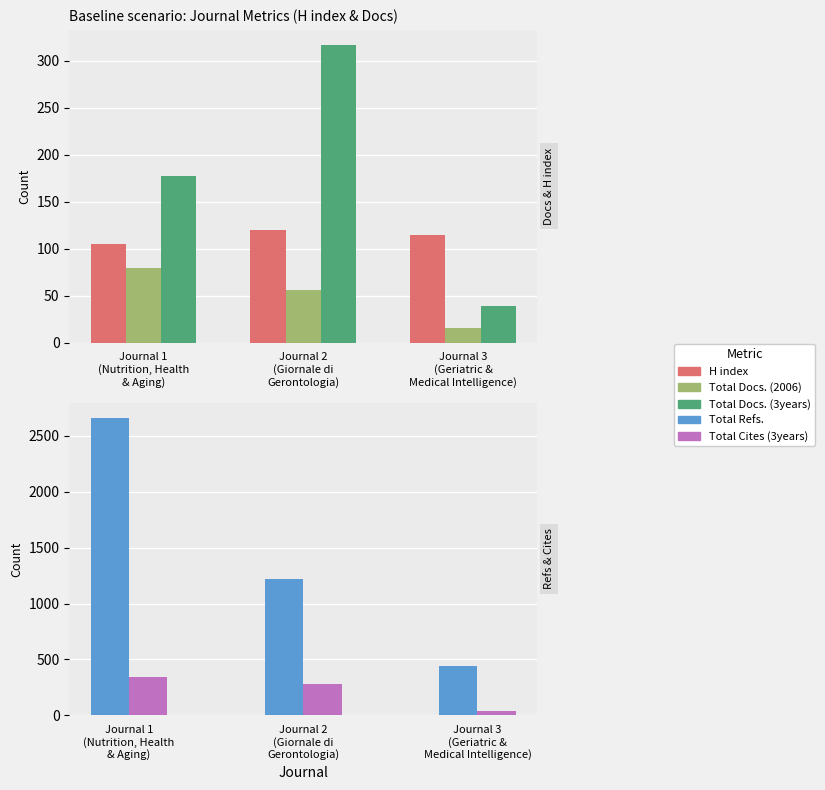

List the series in order of their peak value, highest first.

Total Refs., Total Cites (3years), Total Docs. (3years), H index, Total Docs. (2006)